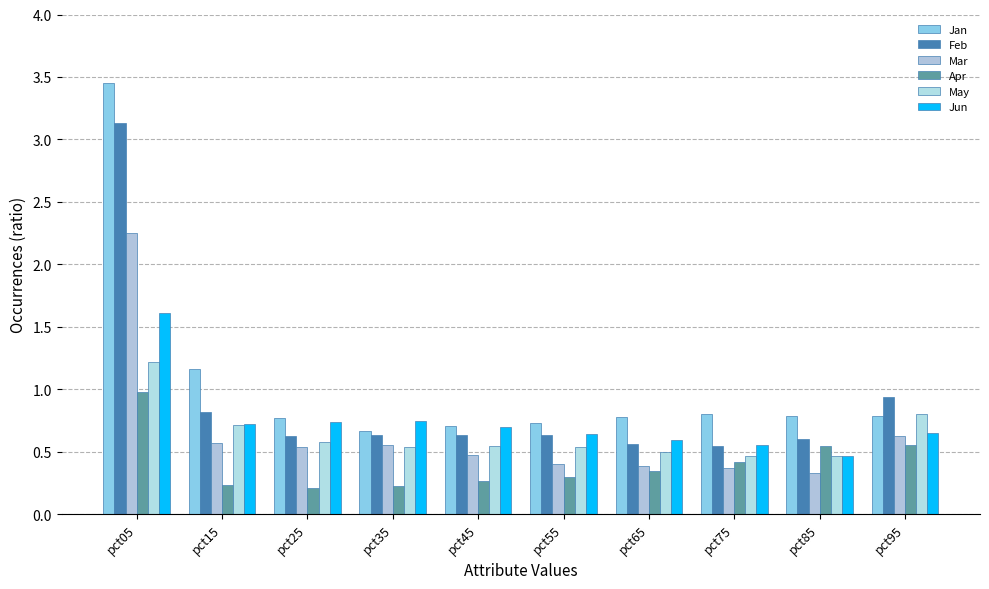

Which series has the largest range (max minus min)?

Jan